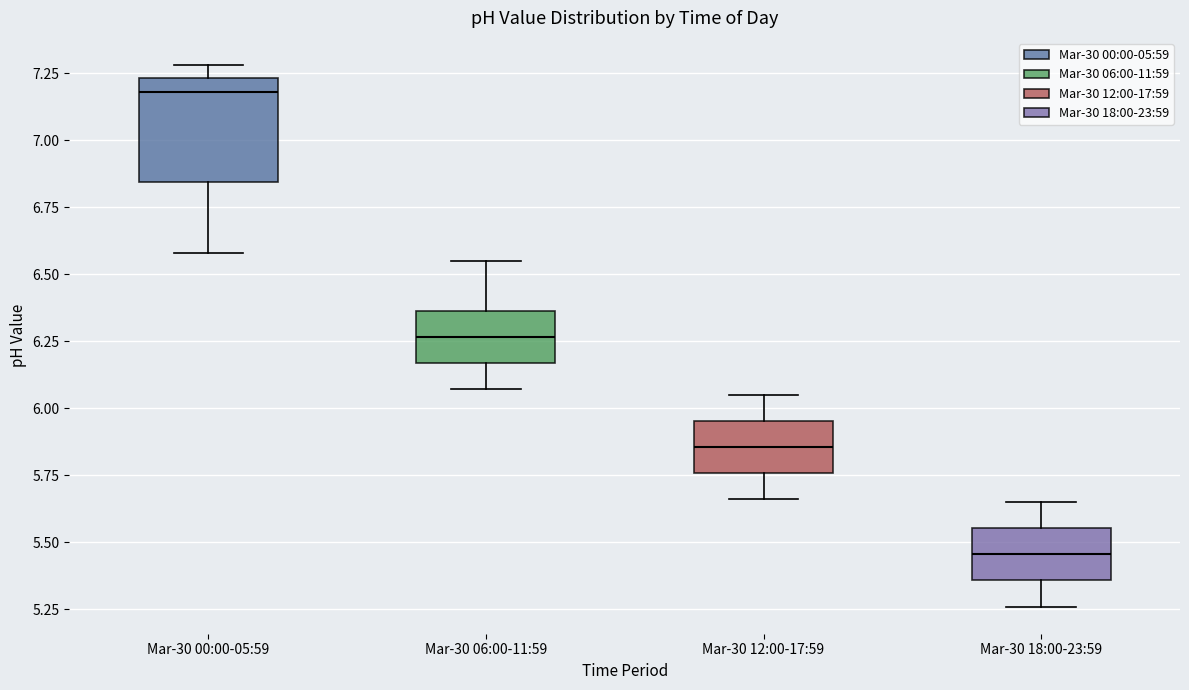

Reading left to right, read every box against the y-axis: the position of its median line, the range the box covers, and the ends of its whiskers. The values are not printed on the chart, so give them approximately, as read against the axis.

Mar-30 00:00-05:59: median 7.20, box 6.85 to 7.25, whiskers 6.60 to 7.30
Mar-30 06:00-11:59: median 6.25, box 6.15 to 6.35, whiskers 6.05 to 6.55
Mar-30 12:00-17:59: median 5.85, box 5.75 to 5.95, whiskers 5.65 to 6.05
Mar-30 18:00-23:59: median 5.45, box 5.35 to 5.55, whiskers 5.25 to 5.65